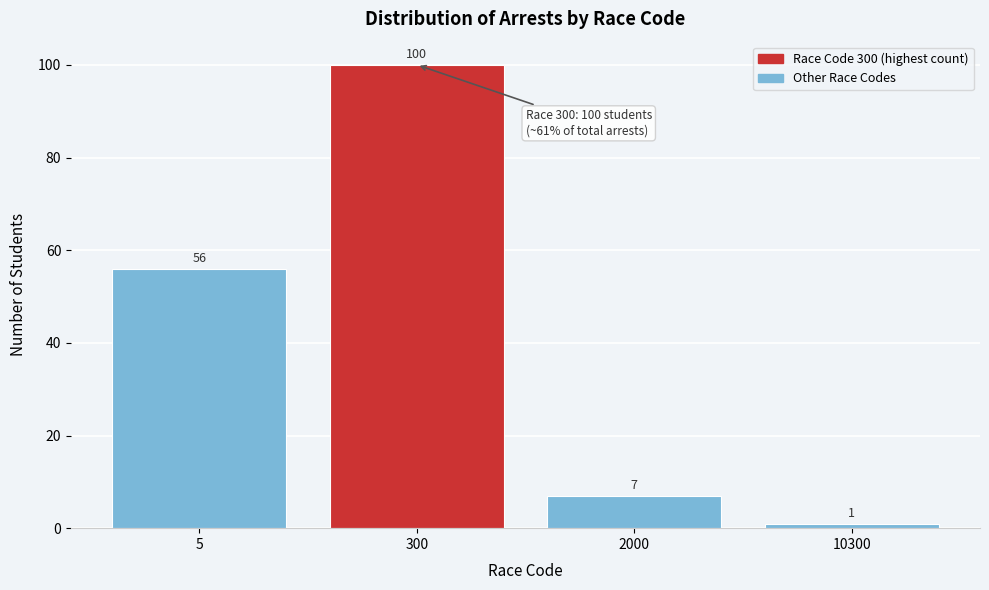

Reading left to right, list all the values displayed in this chart.

5=56	300=100	2000=7	10300=1